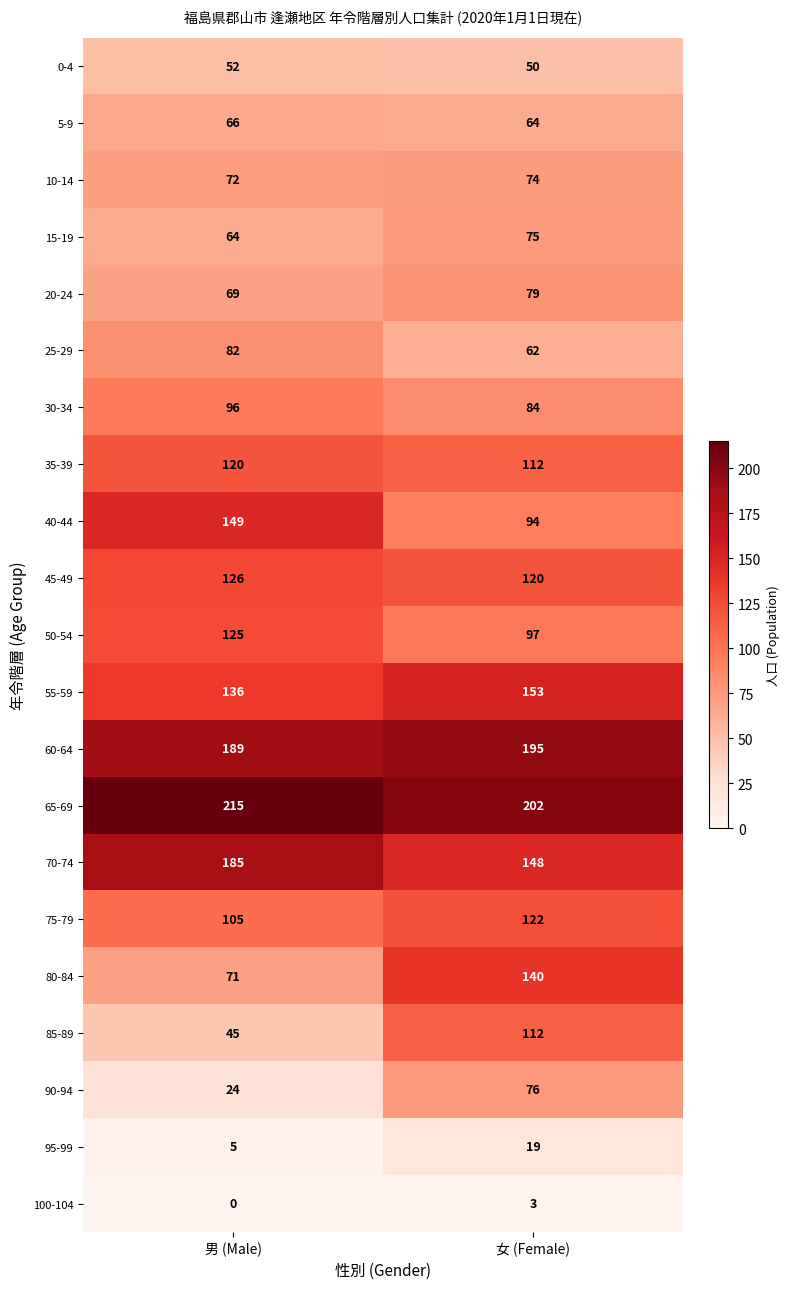

What is the sum of the 100-104 values at 男 (Male) and 女 (Female)?

3